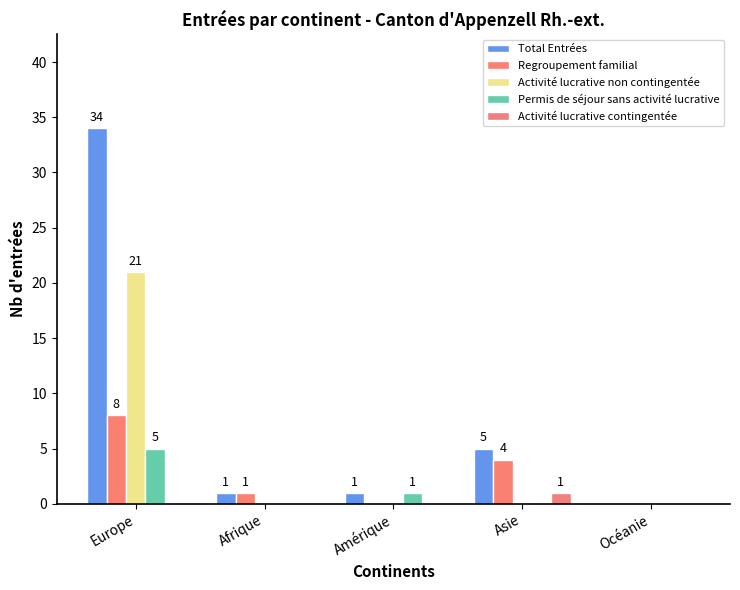

Are the bars grouped side by side (vs. stacked)?

Yes